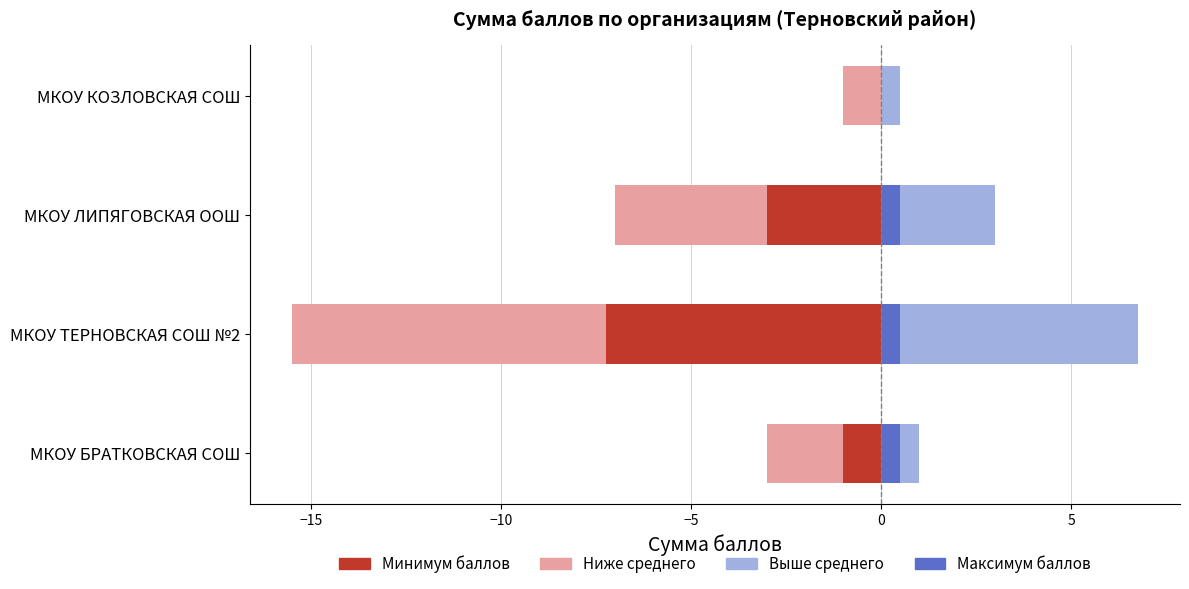

Which series has the widest spread of values?

Минимум баллов